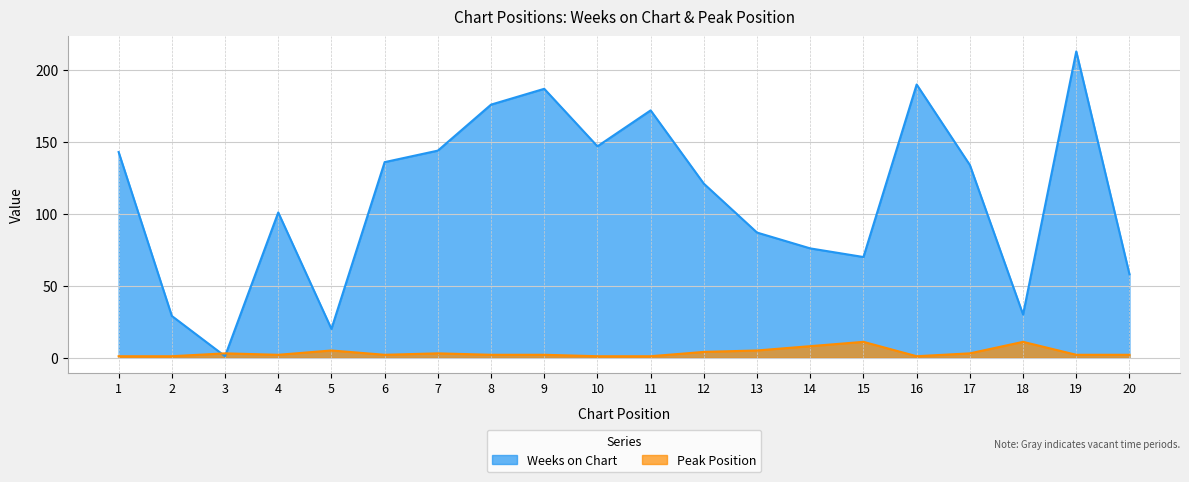

True or false: Peak Position and Weeks on Chart intersect in this chart.

True